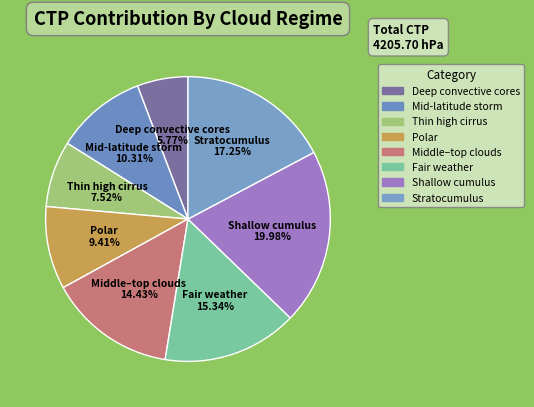

Is it true that Fair weather is 15% of the pie?

True